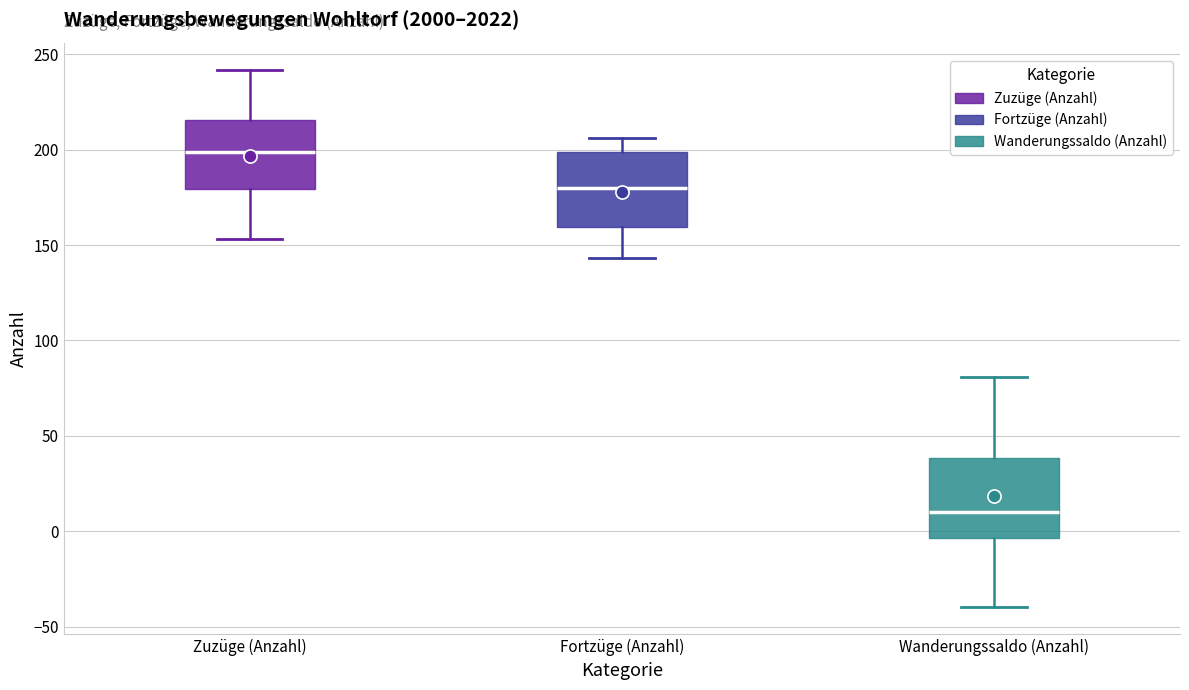

Reading left to right, read every box against the y-axis: the position of its median line, the range the box covers, and the ends of its whiskers. The values are not printed on the chart, so give them approximately, as read against the axis.

Zuzüge (Anzahl): median 200, box 180 to 215, whiskers 155 to 240
Fortzüge (Anzahl): median 180, box 160 to 200, whiskers 145 to 205
Wanderungssaldo (Anzahl): median 10, box -5 to 40, whiskers -40 to 80